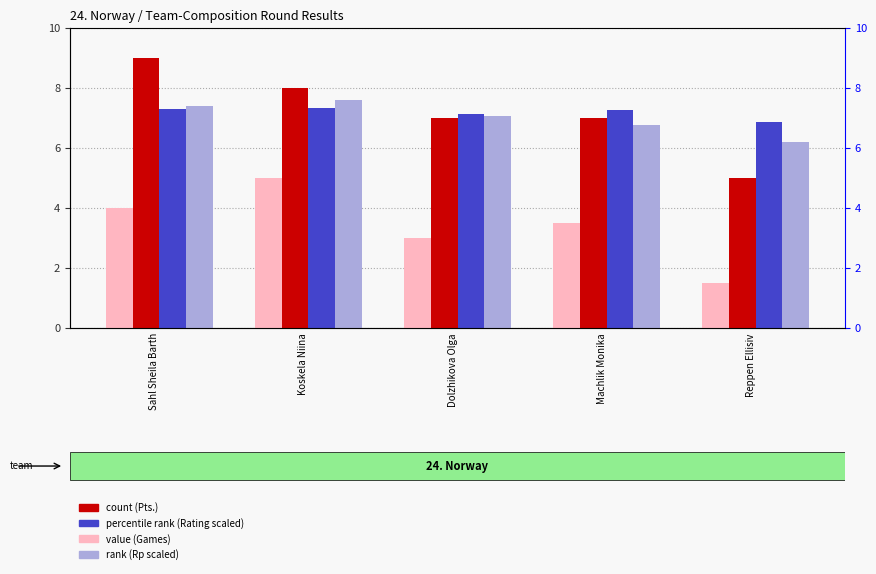

Is it true that Games equals 12.6 at Sahl Sheila Barth?

False